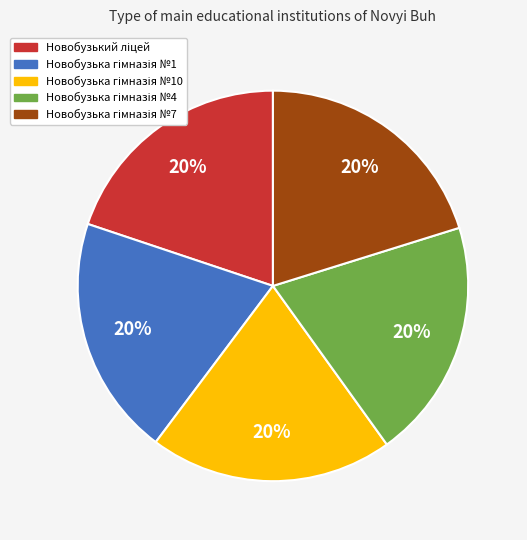

To the nearest percent, what is the average slice percentage?

20%